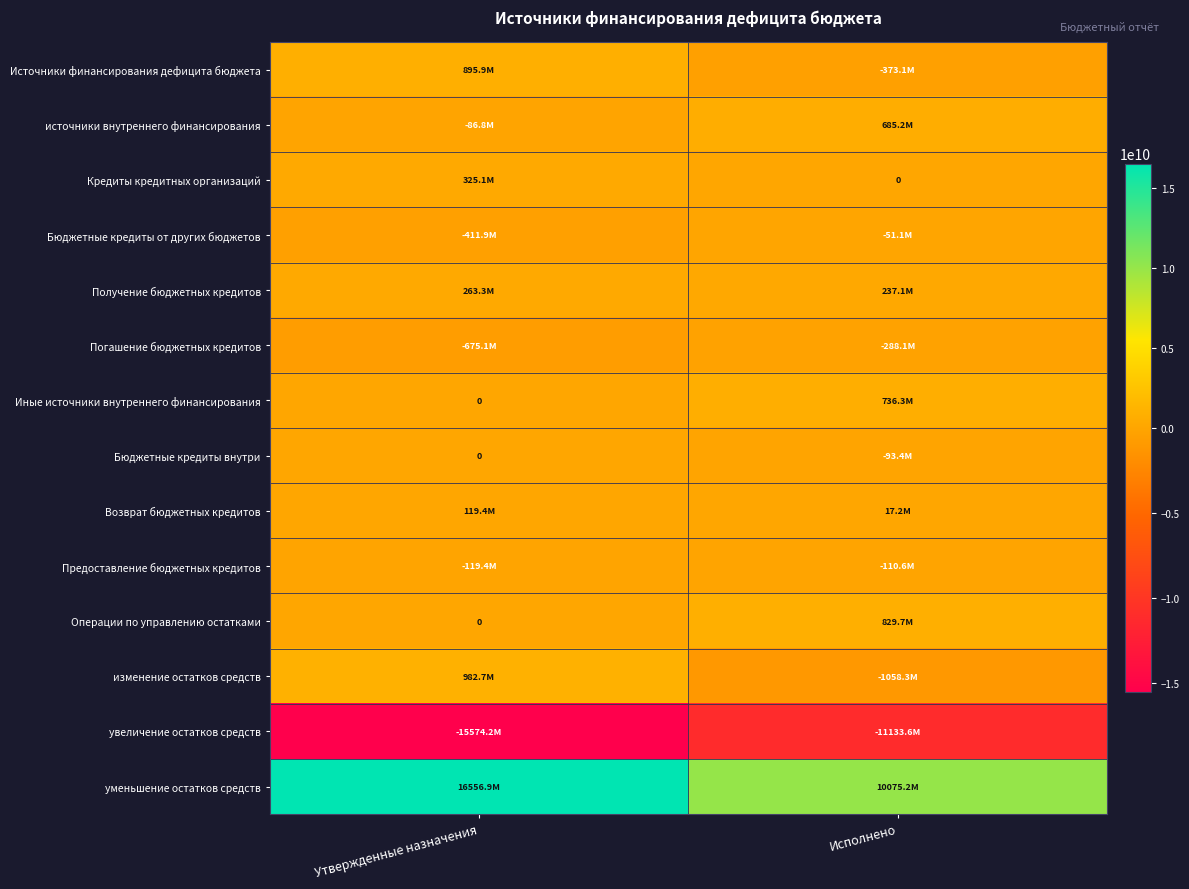

Is the value of Предоставление бюджетных кредитов at Исполнено greater than the value of уменьшение остатков средств at Утвержденные назначения?

No